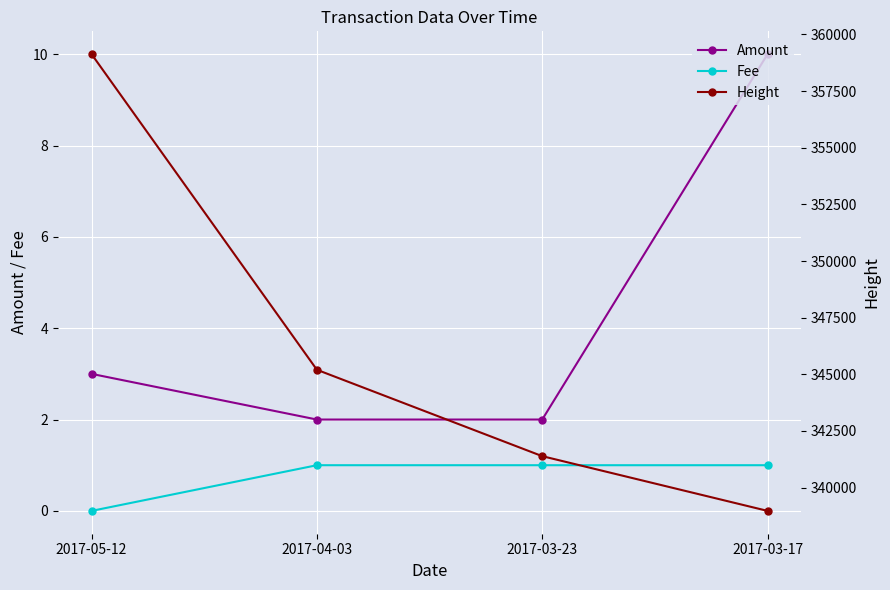

What is the total value across all series at 2017-03-23?

341389.0